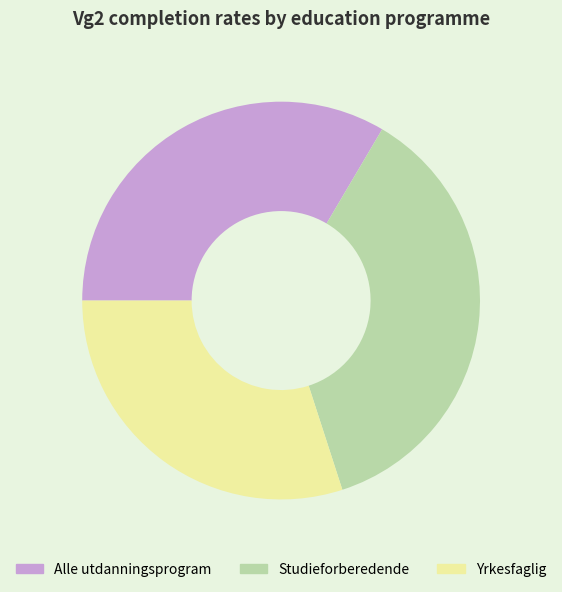

Do Yrkesfaglig and Alle utdanningsprogram together represent more than half of the pie?

Yes